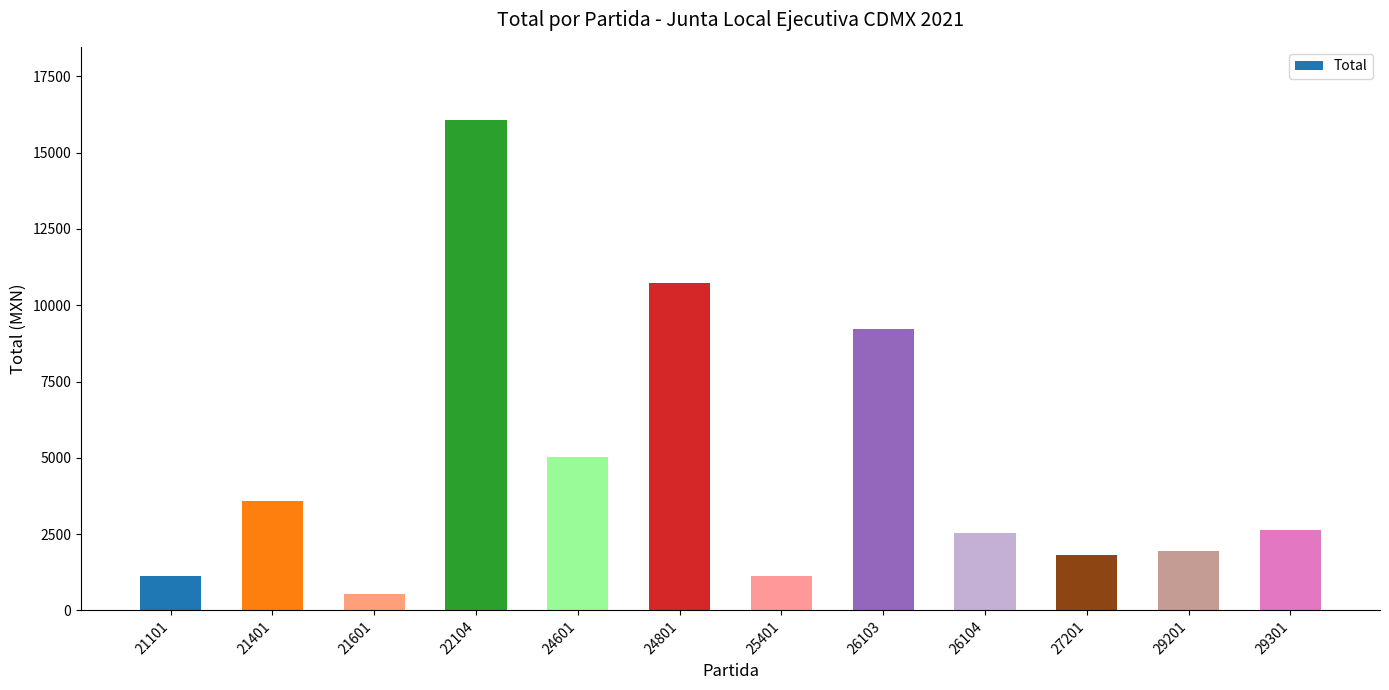

The value at 24601 is 3070. True or false?

False